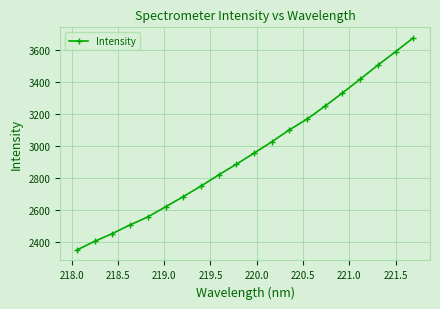

What is the value of the 3rd point from the left?

2454.2